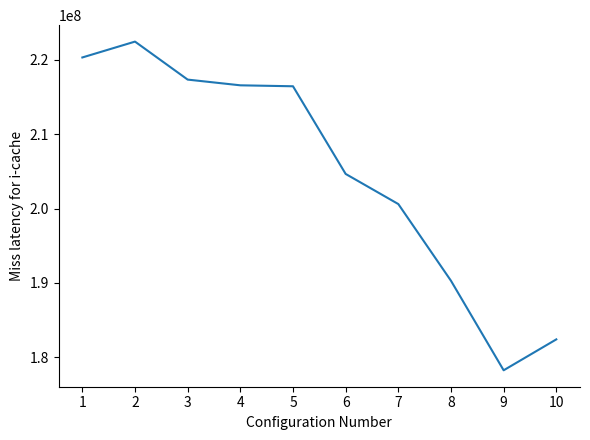

What value does the data have at 2, to the nearest 50?

222469000